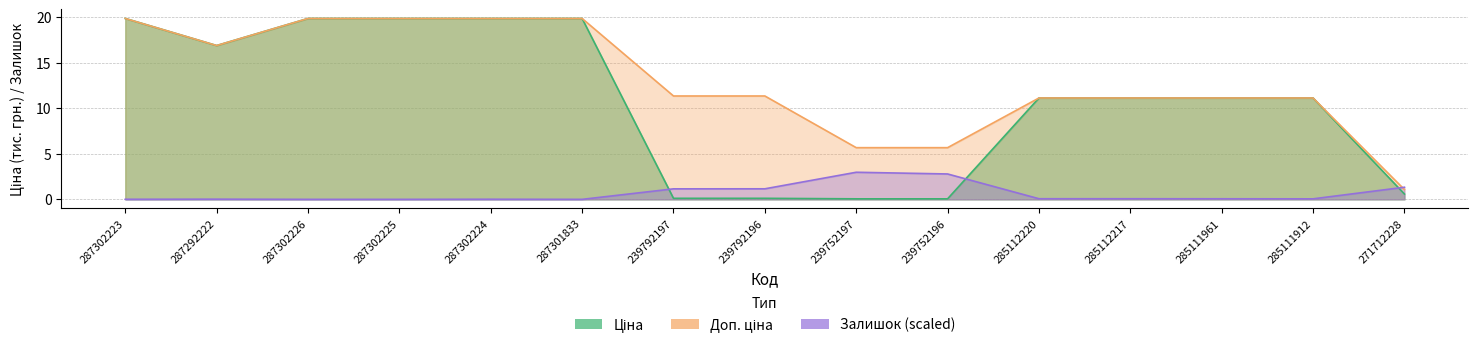

What is the spread (max minus min) of values at 287302223?

19.8